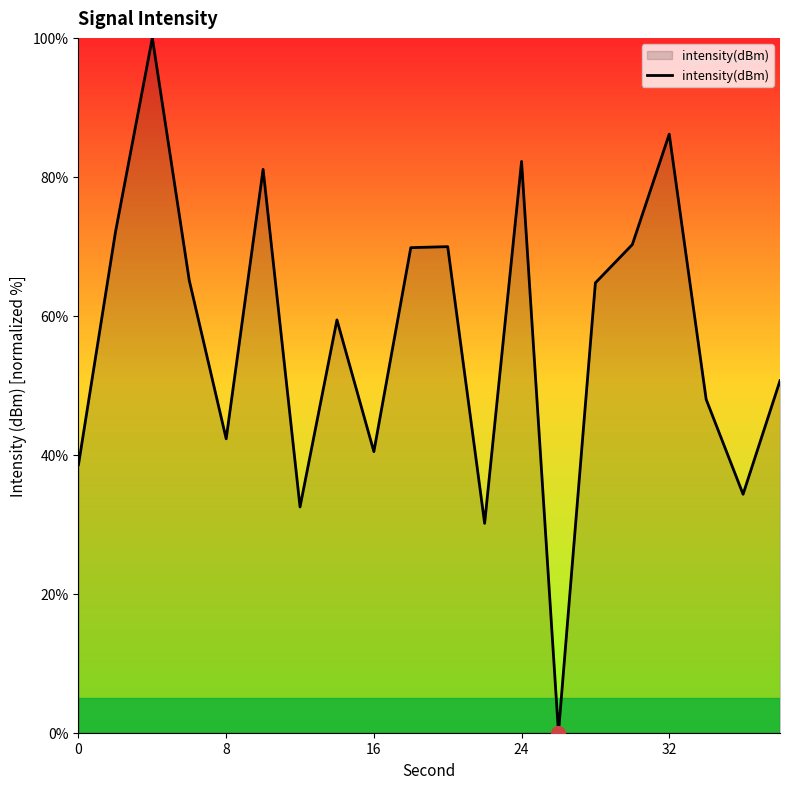

What is the difference between the maximum and minimum values?

100.0